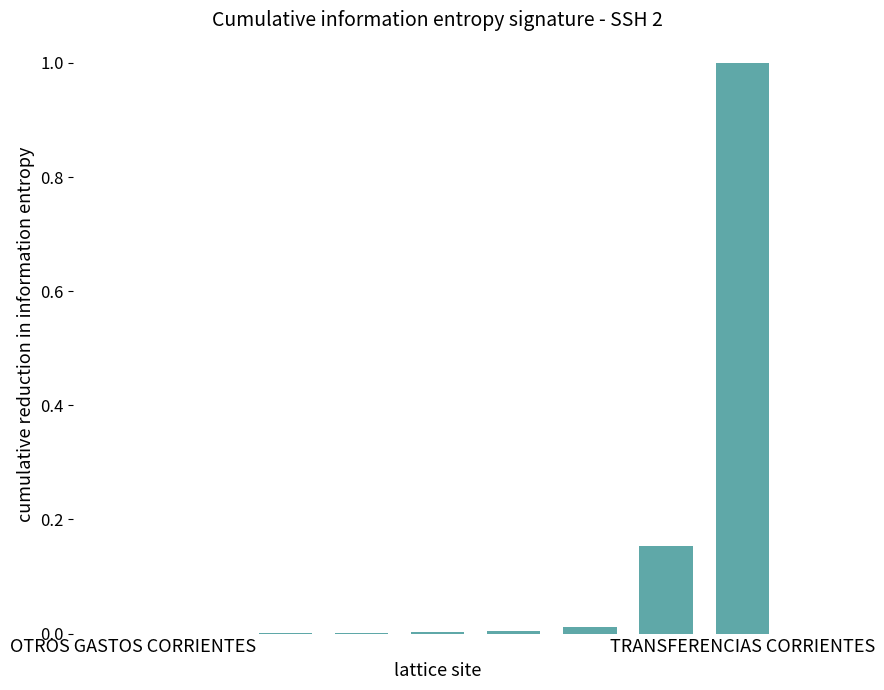

What is the maximum value shown in the chart?

1.0